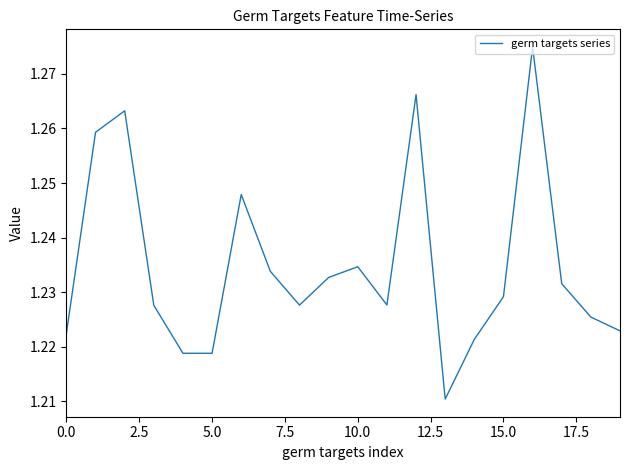

Where is the data nearest to the value 1?

13